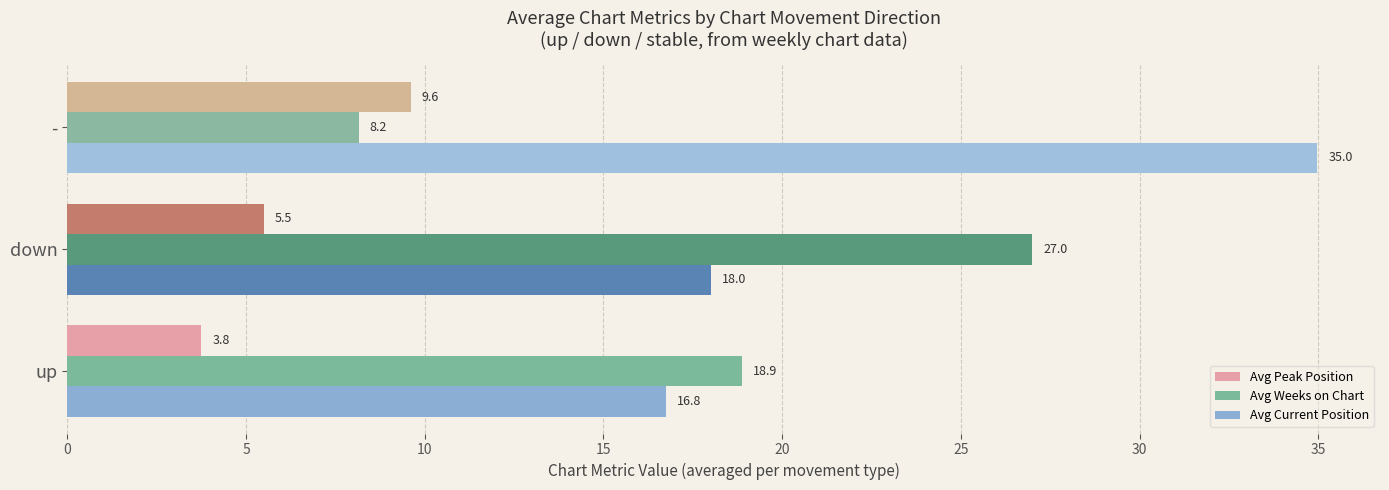

Which series has the largest range (max minus min)?

Avg Weeks on Chart